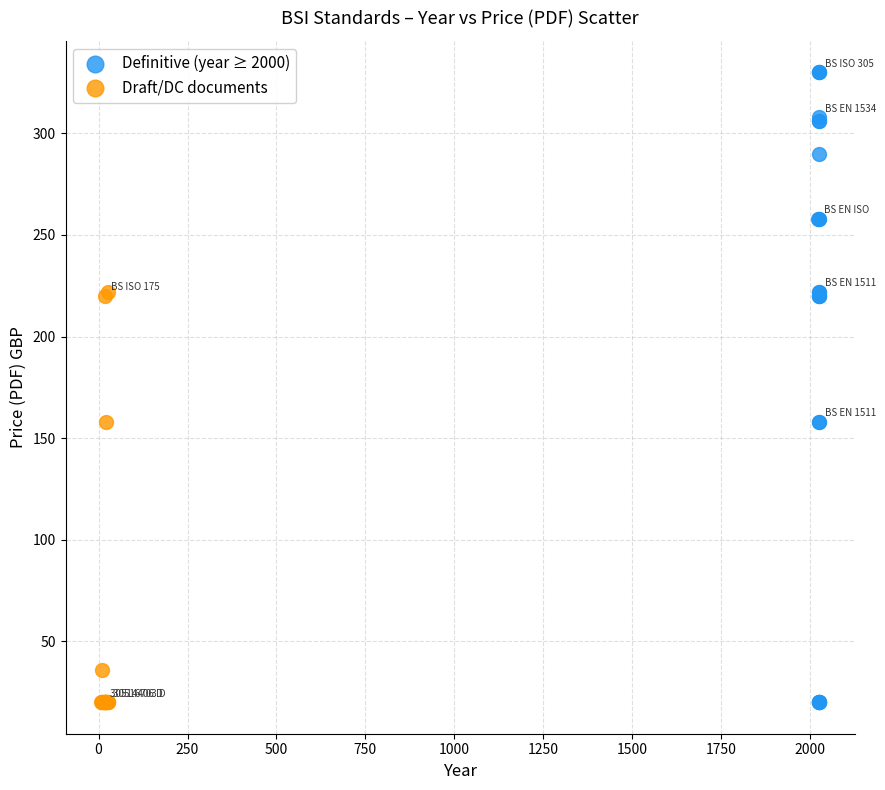

Which series has the largest Y range (max minus min)?

Definitive (year ≥ 2000)